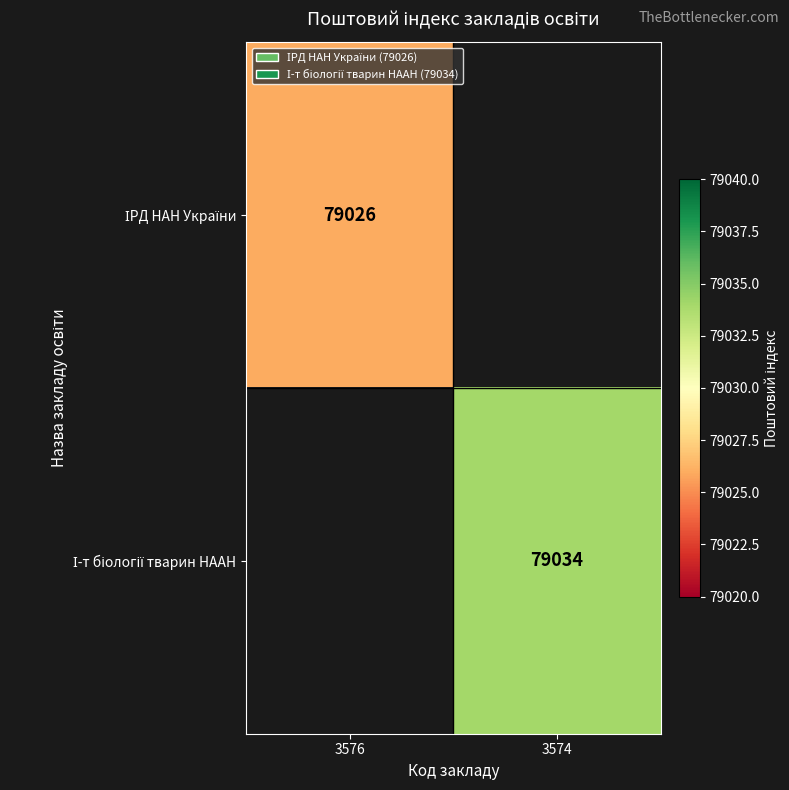

Which category has the lowest value across all series?

3574